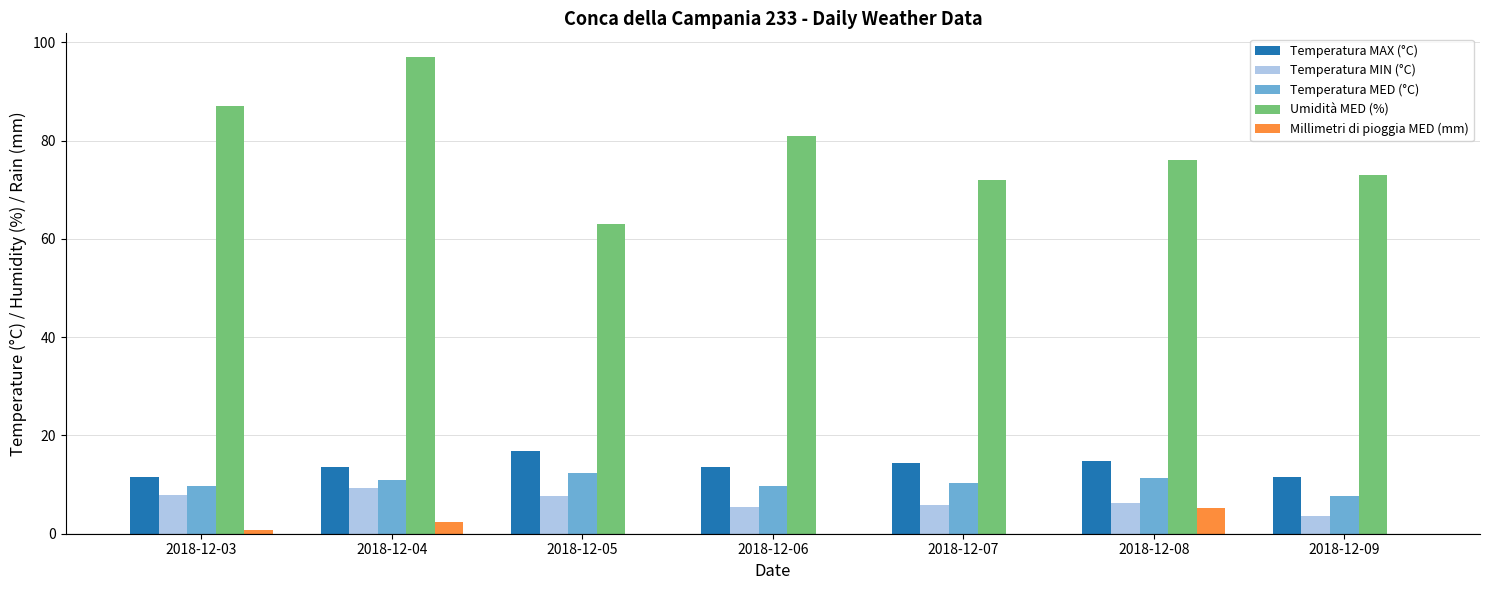

What is the sum of the Temperatura MAX (°C) values at 2018-12-08 and 2018-12-07?

29.3